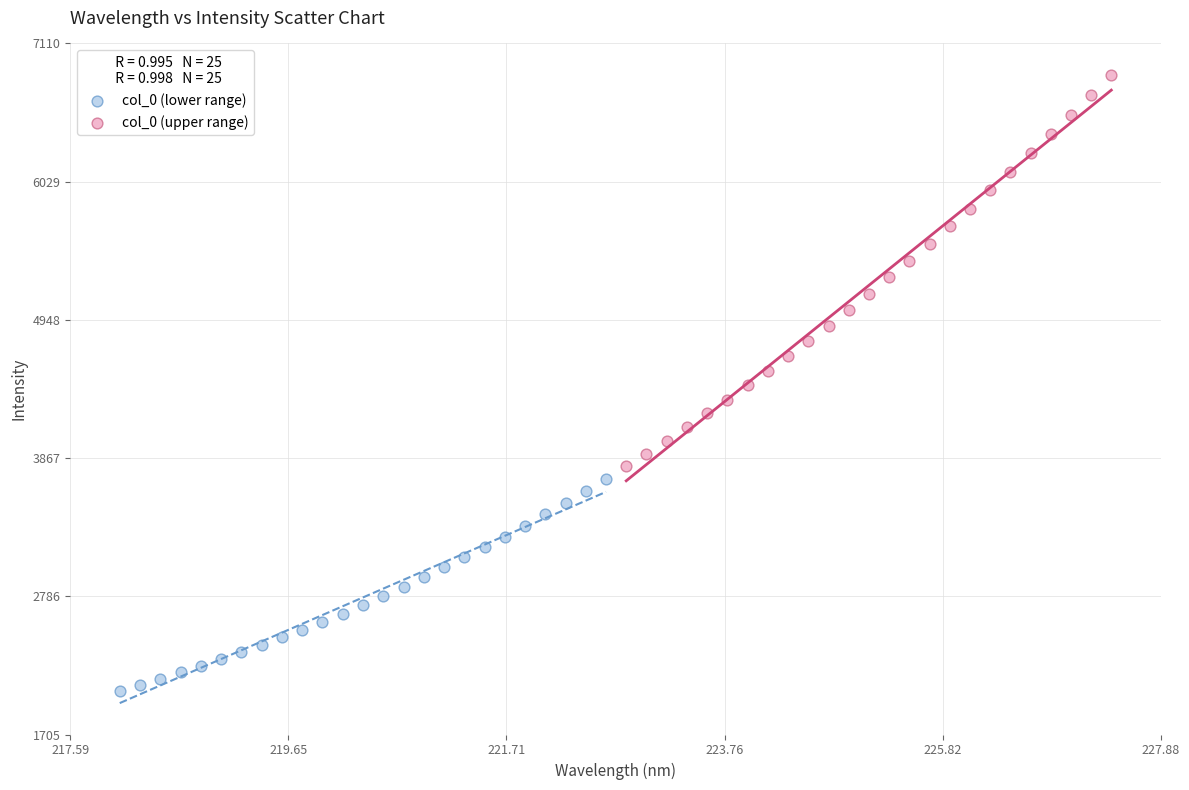

Which series has the largest Y range (max minus min)?

col_0 (upper range)